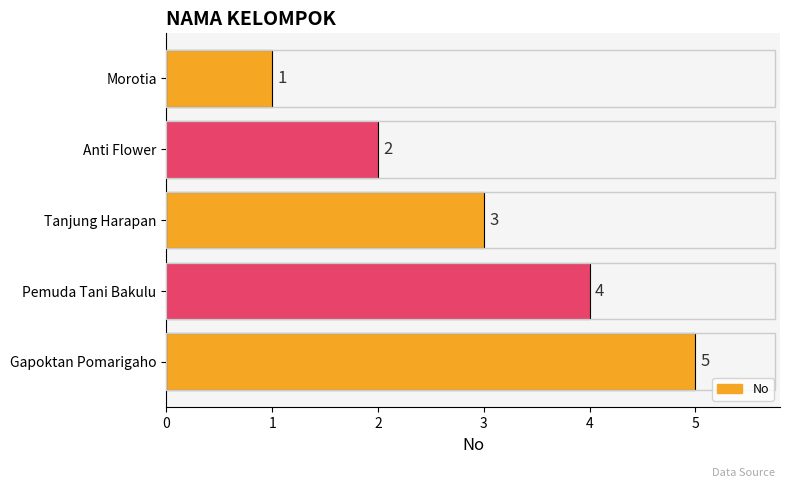

What is the difference between the maximum and second lowest values?

3